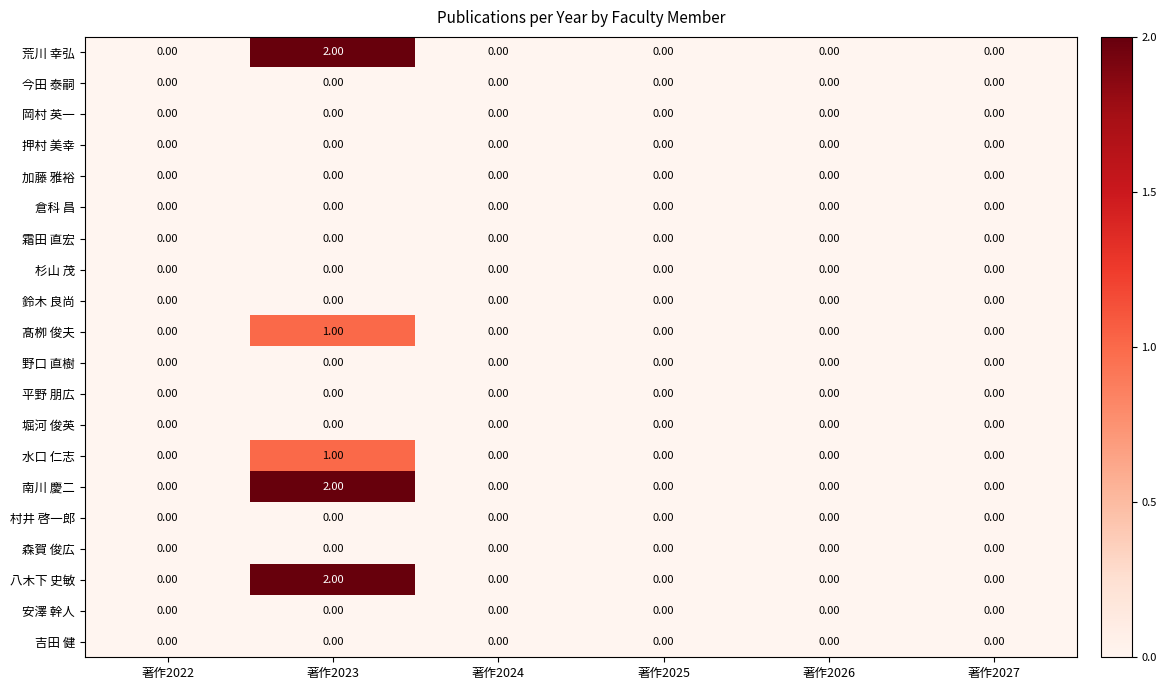

Count the number of data series in this chart.

20